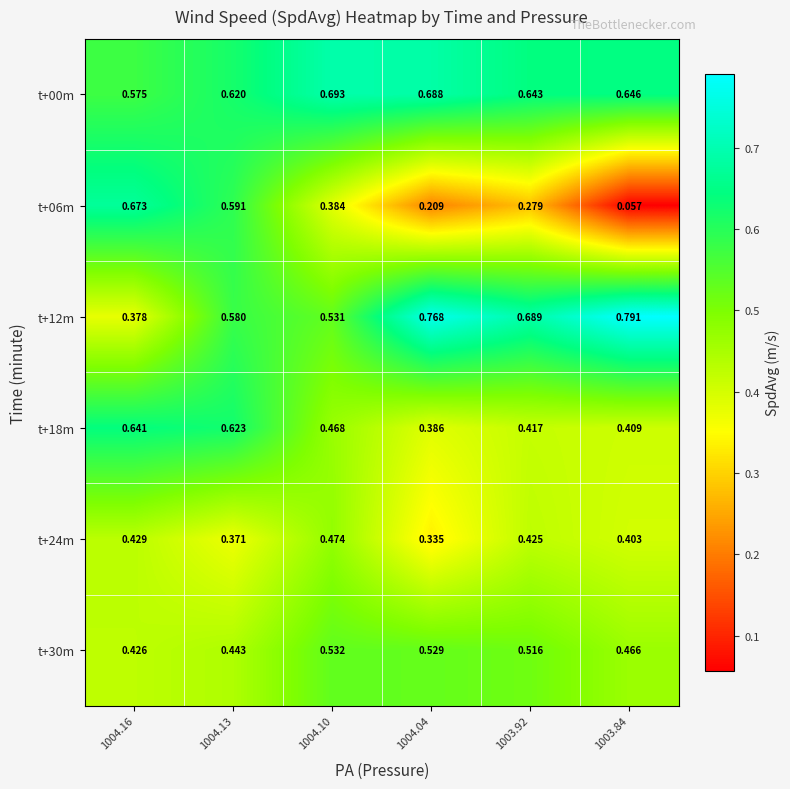

Which series changed the most between 1004.04 and 1003.92?

t+24m